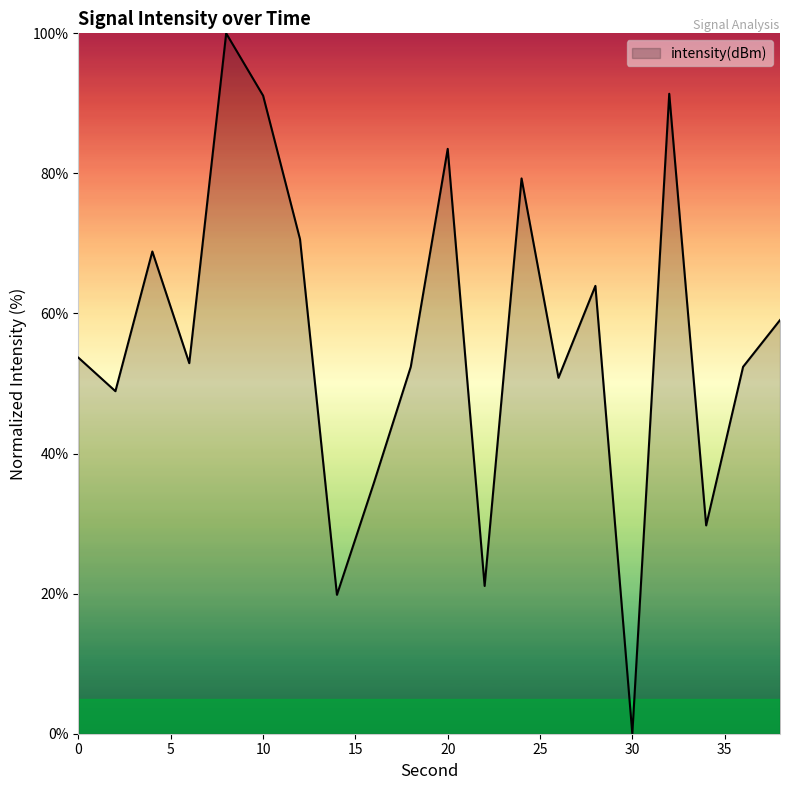

What is the maximum value shown in the chart?

100.0